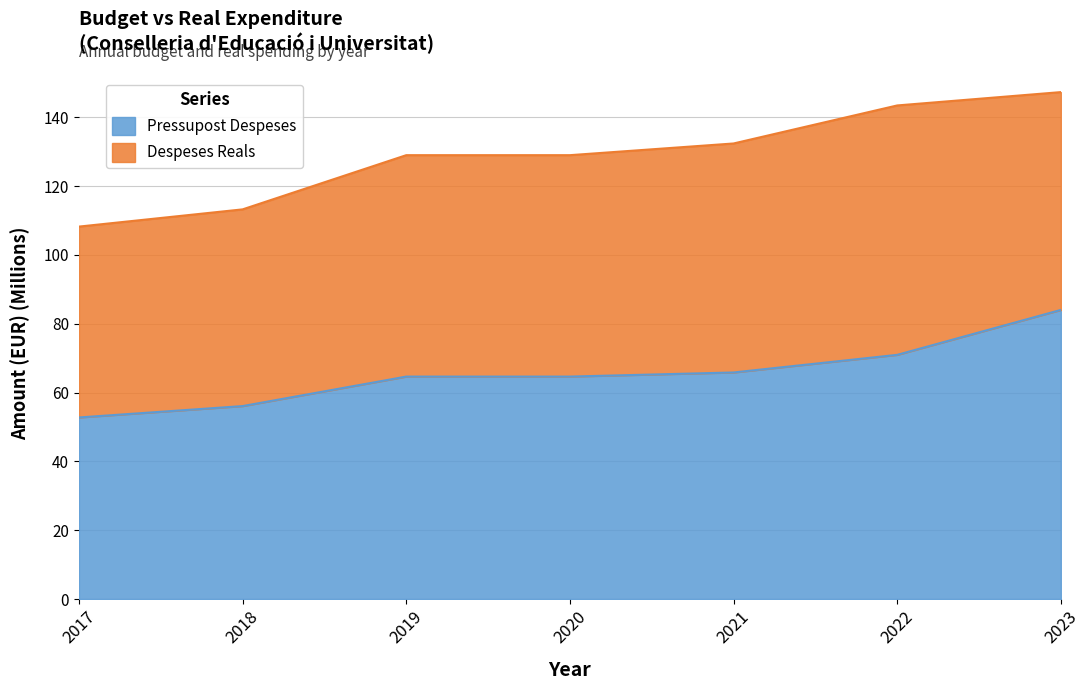

Is it true that the value at 2021 is 112.7?

False